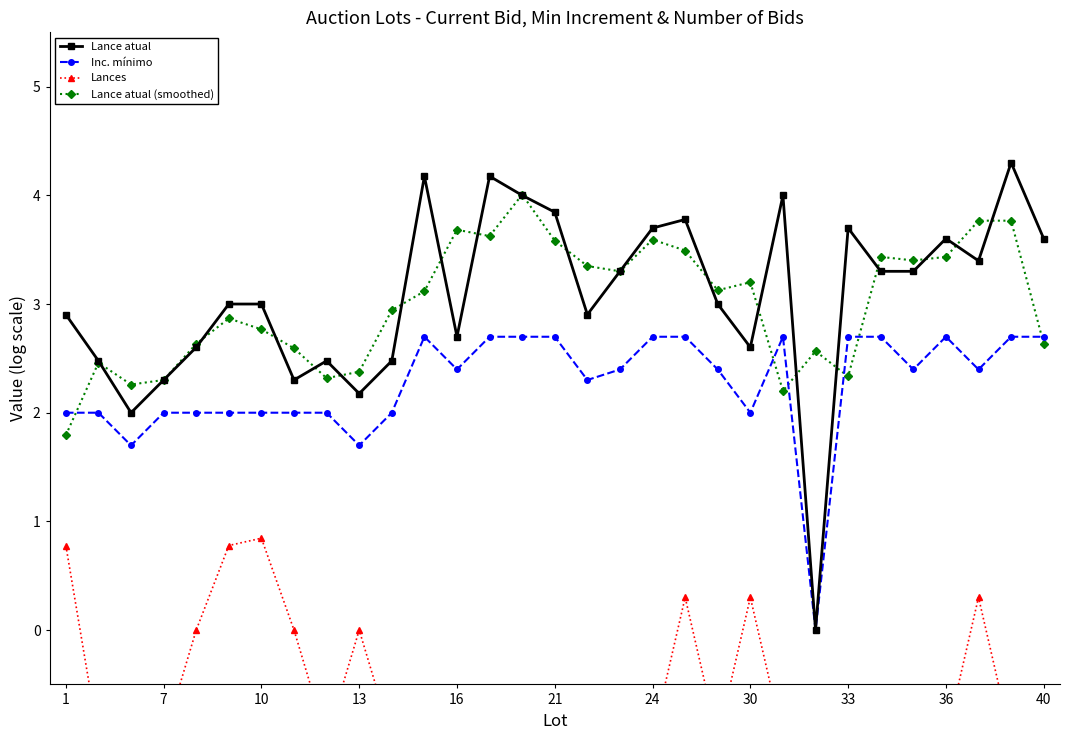

Is the value of Lance atual (smoothed) at 1 greater than the value of Lance atual at 24?

No